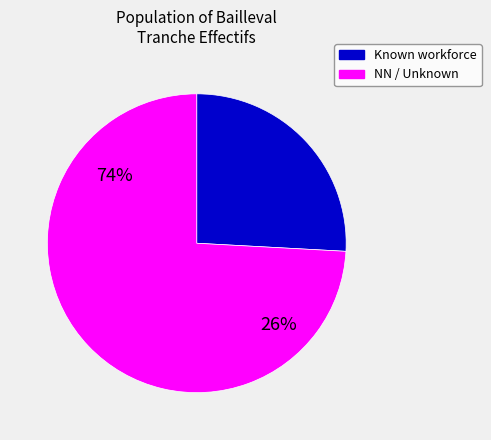

Which slice represents more than half of the pie?

NN